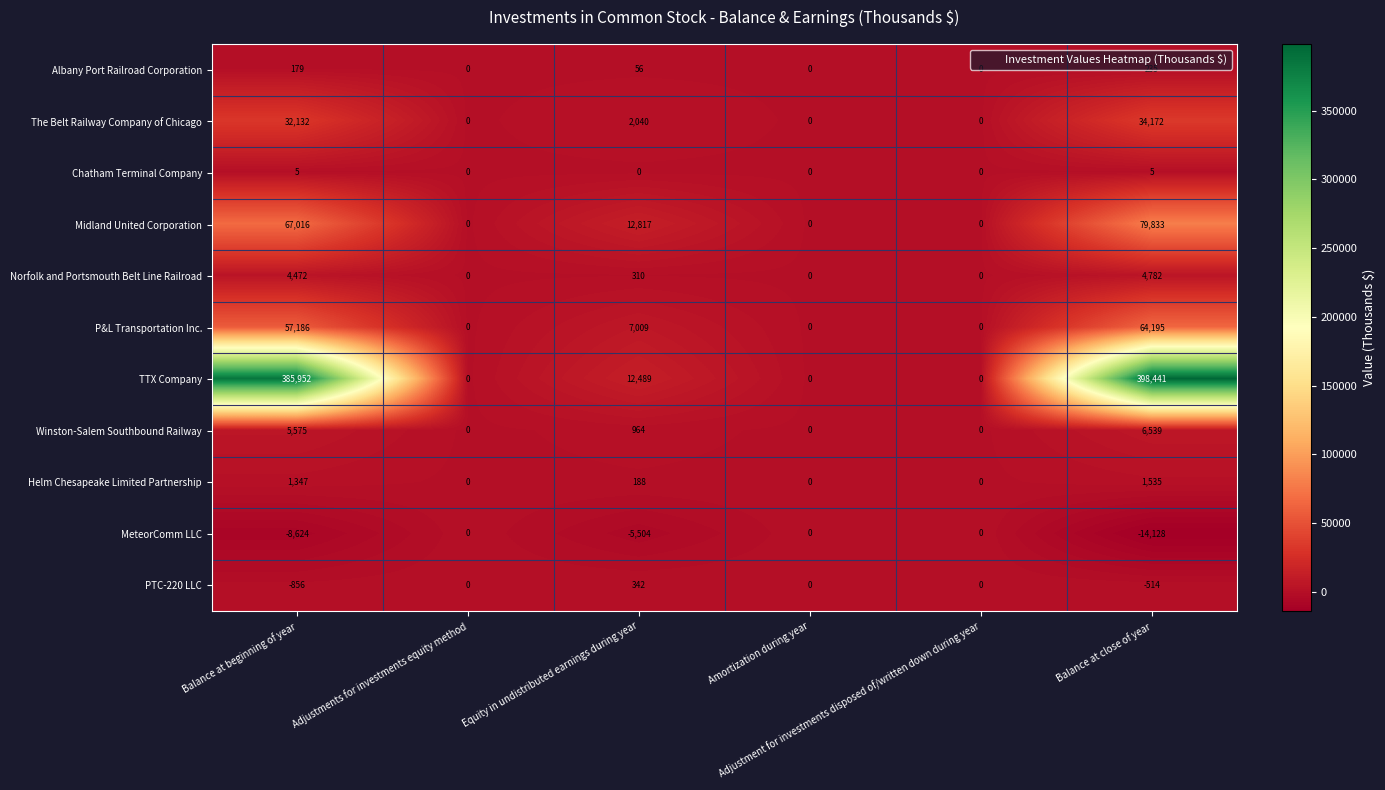

Count the Chatham Terminal Company values in the range 0 to 5.

6